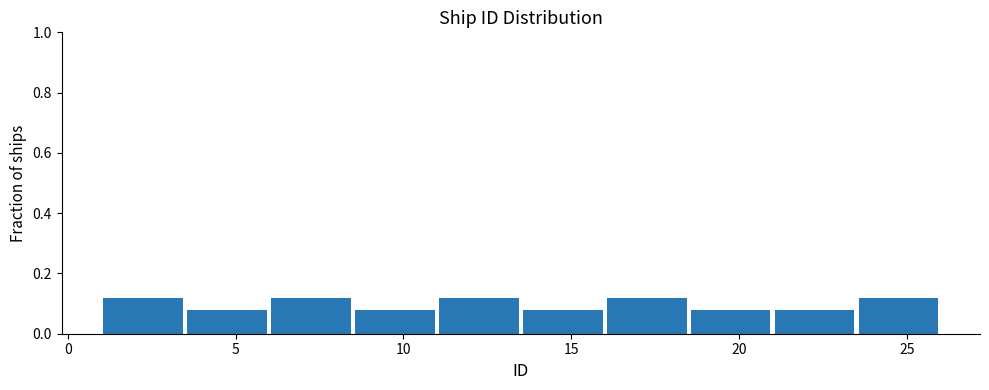

Reading left to right, transcribe this chart: for each bar, give the range it covers on the x-axis and its height. The values are not printed on the chart, so give them approximately, as read against the axis.

1.0 to 3.5: 0.12
3.5 to 6.0: 0.08
6.0 to 8.5: 0.12
8.5 to 11.0: 0.08
11.0 to 13.5: 0.12
13.5 to 16.0: 0.08
16.0 to 18.5: 0.12
18.5 to 21.0: 0.08
21.0 to 23.5: 0.08
23.5 to 26.0: 0.12